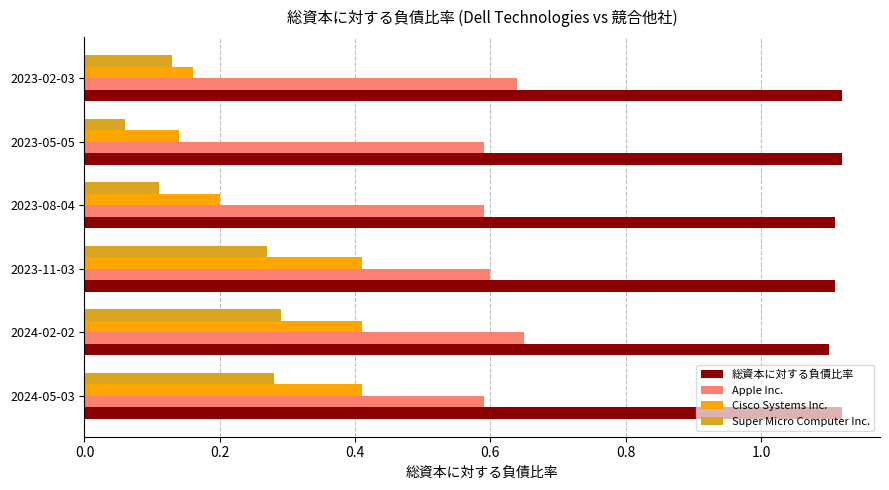

Which series has the widest spread of values?

Cisco Systems Inc.